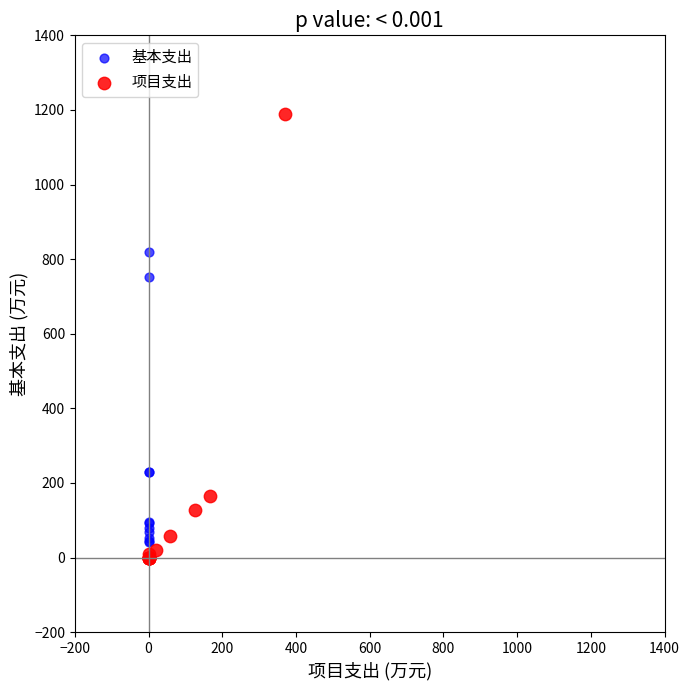

Which series contains the highest Y value?

项目支出